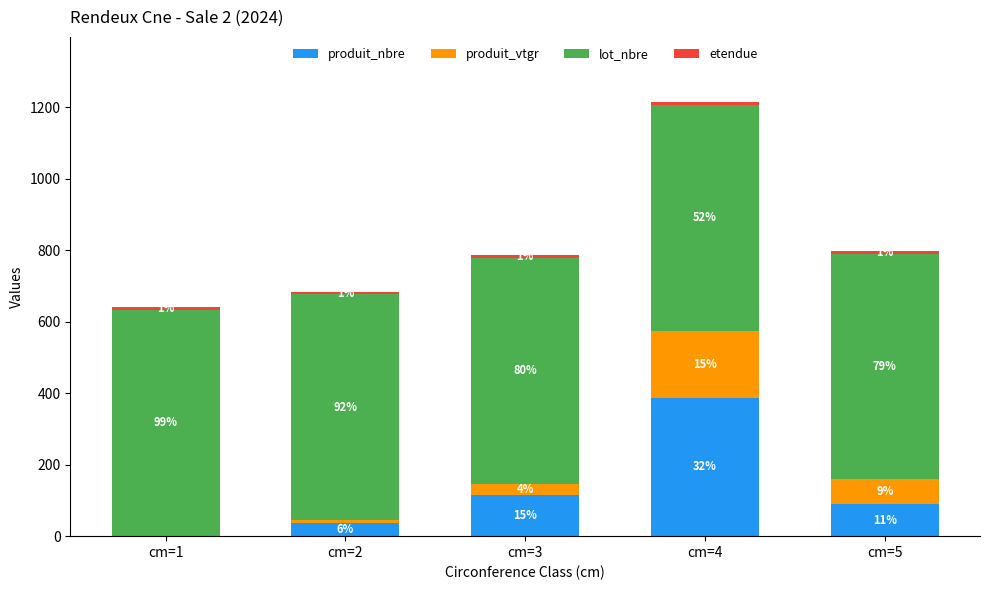

Rank the categories by produit_vtgr value from lowest to highest.

cm=1, cm=2, cm=3, cm=5, cm=4